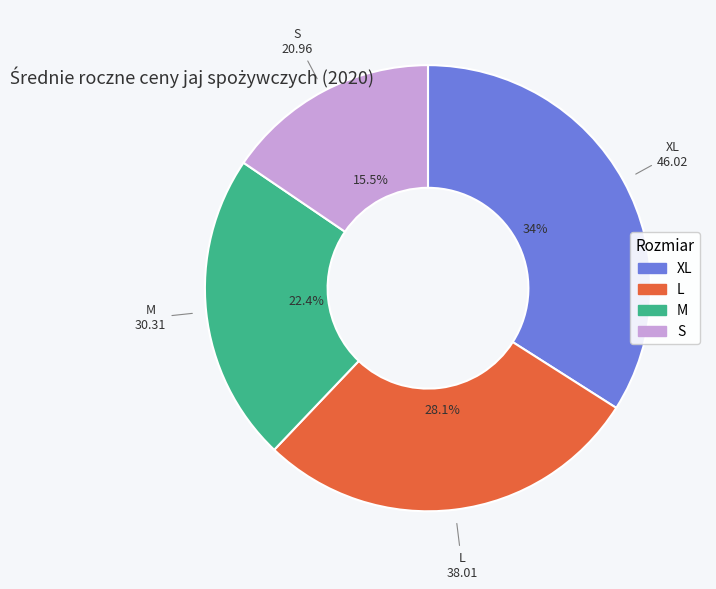

Between XL and M, which is larger?

XL